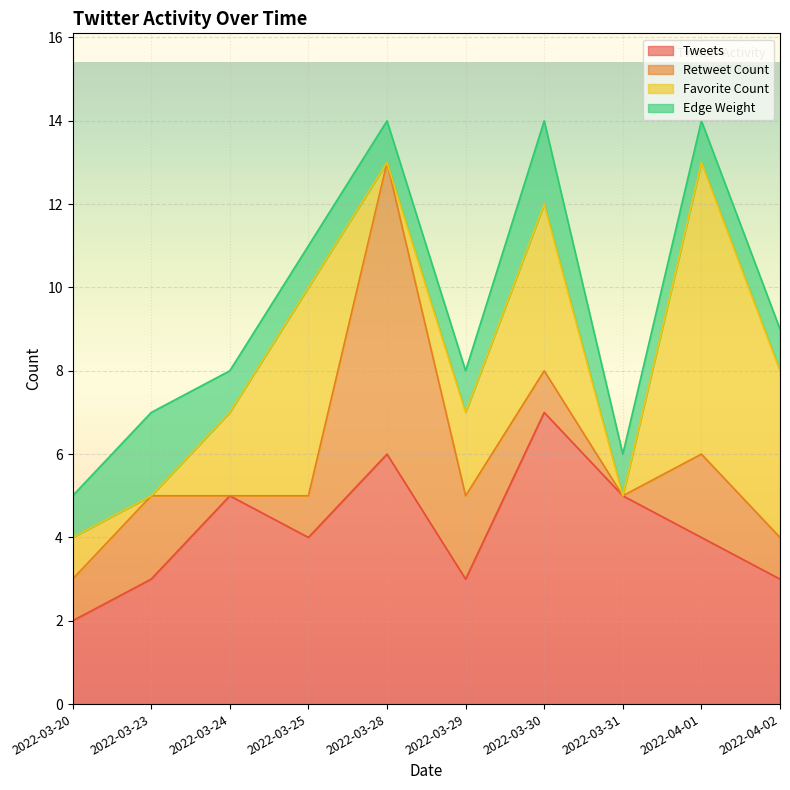

Where is Edge Weight nearest to the value 1?

2022-03-20